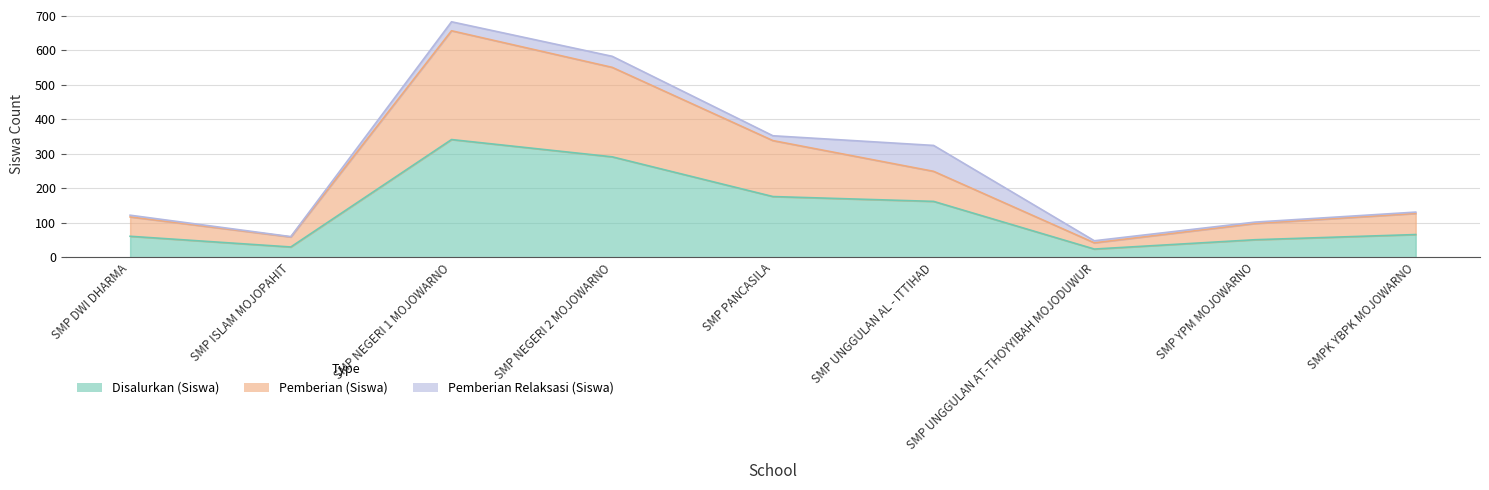

What is the label of the 9th point from the right?

SMP DWI DHARMA